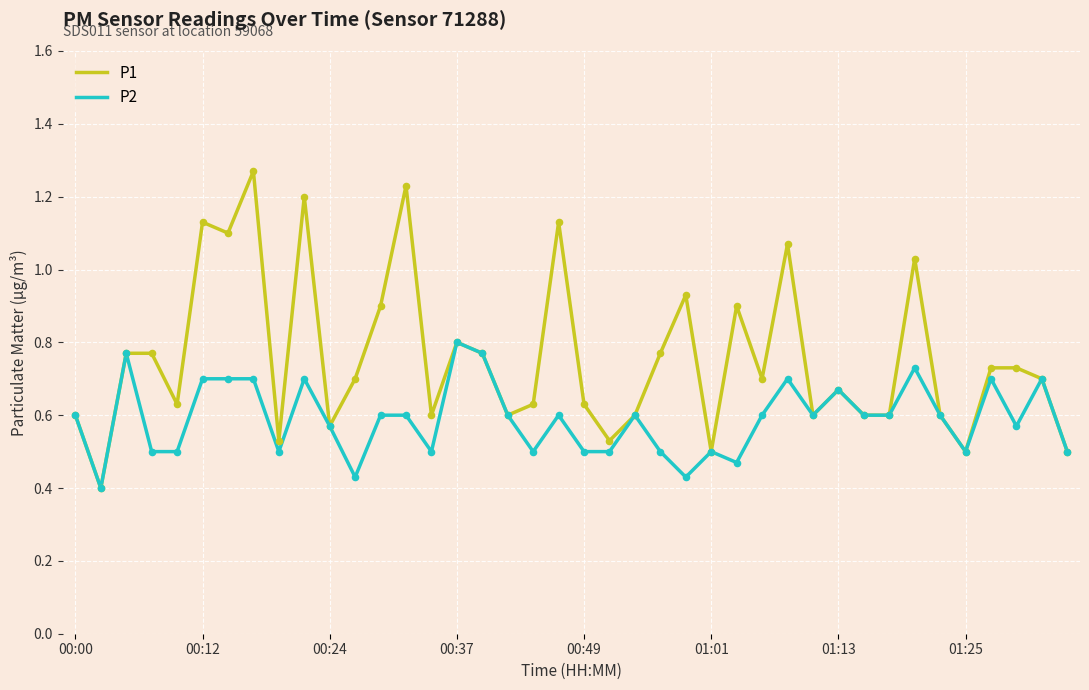

Which series has the widest spread of values?

P1